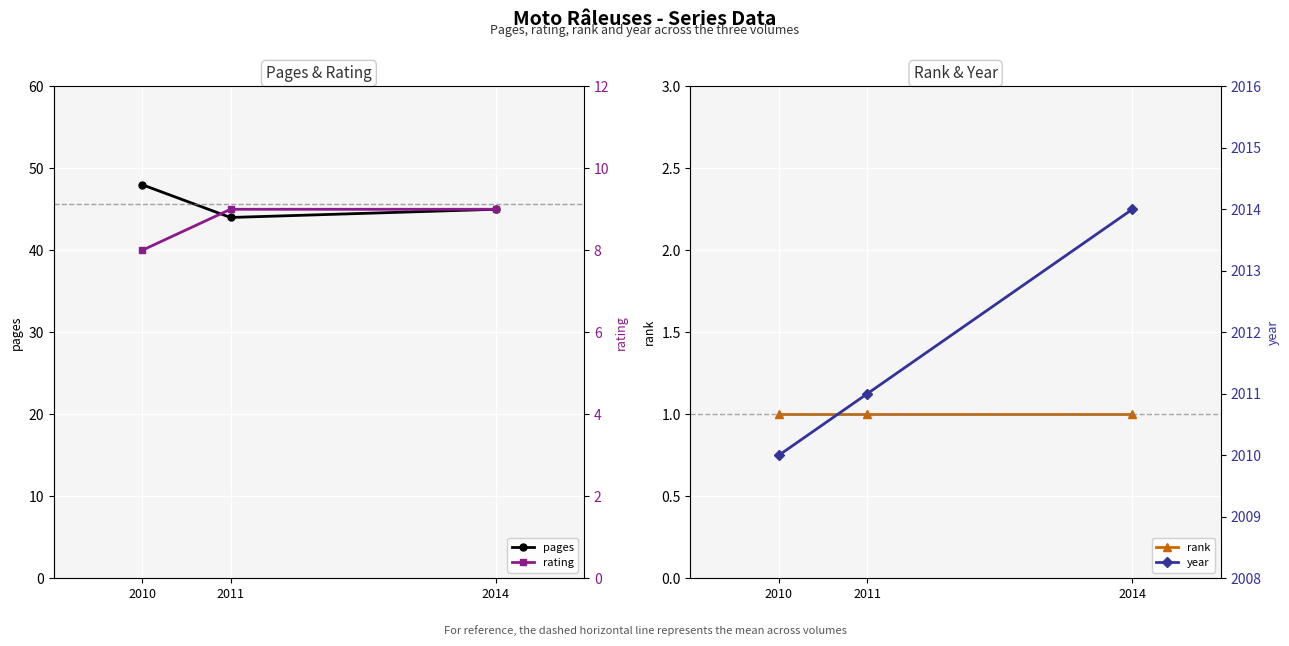

What is the maximum value for pages?

48